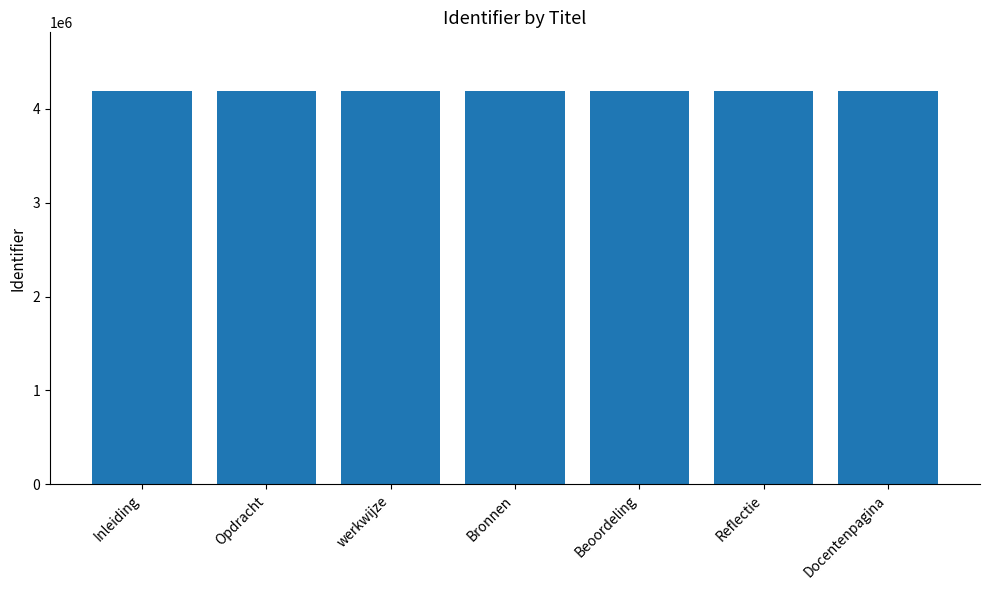

What is the smallest value displayed?

4184417